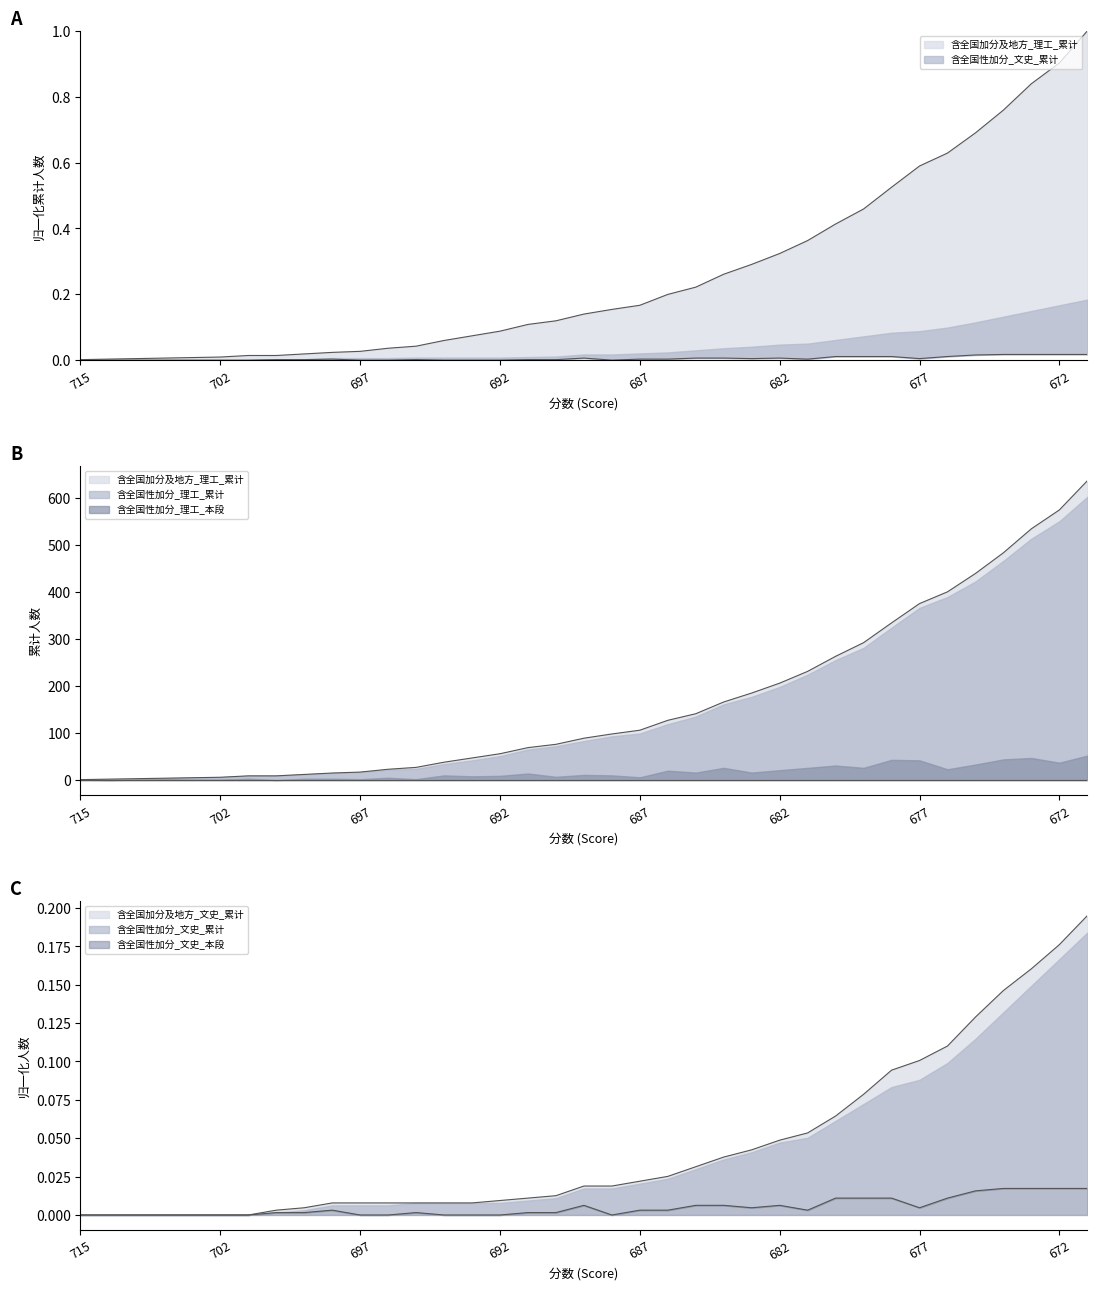

The 含全国性加分_理工_累计 series shows 27.0 at 695. True or false?

True